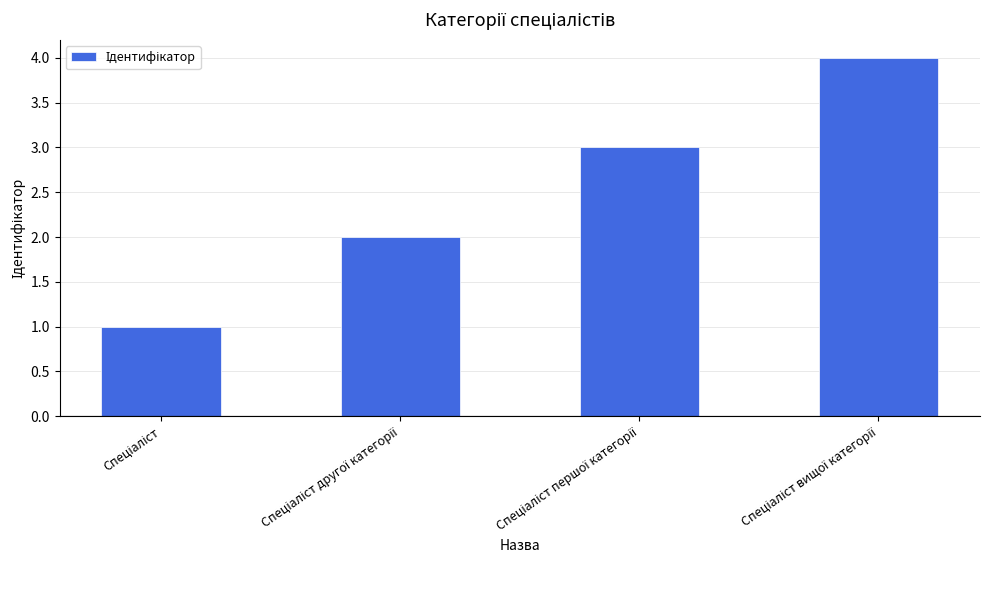

What is the difference between the maximum and minimum values?

3